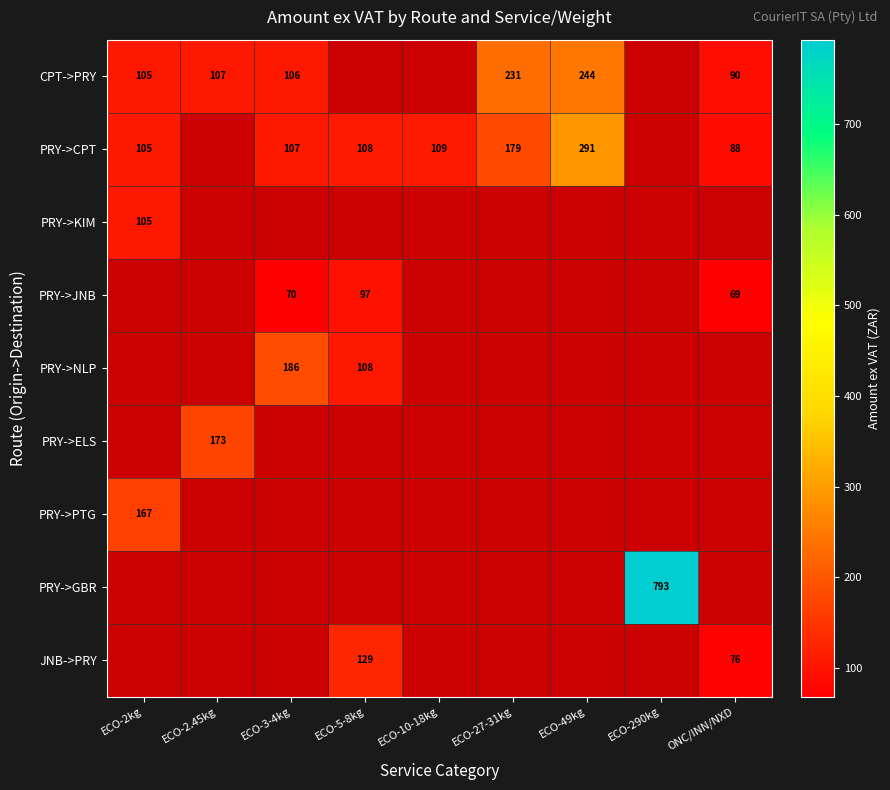

Is it true that PRY->GBR equals 792.9 at ECO-290kg?

True